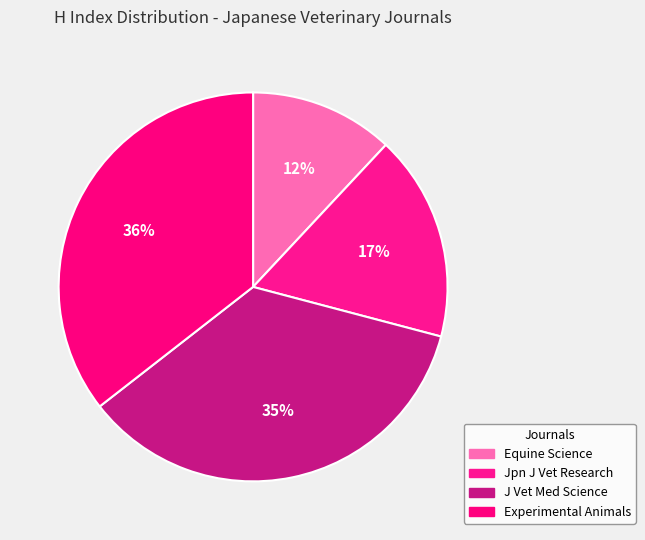

What percentage is the Experimental Animals slice, to the nearest percent?

36%